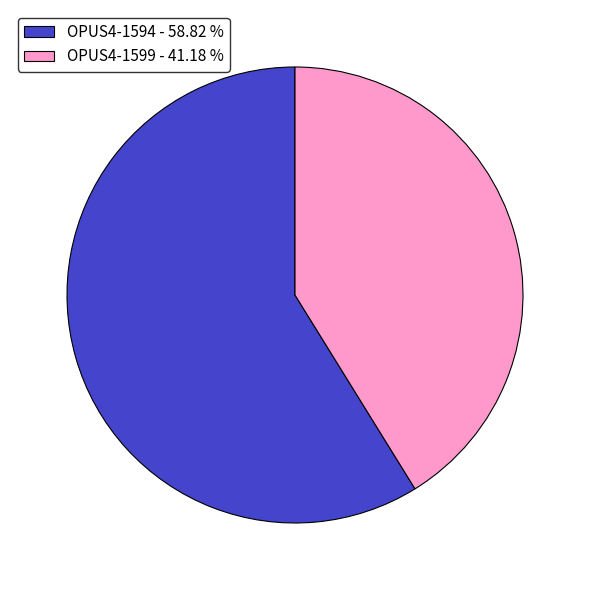

Do OPUS4-1594 - 58.82 % and OPUS4-1599 - 41.18 % together represent more than half of the pie?

Yes